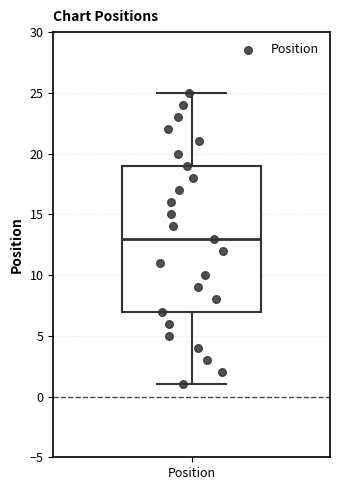

Read this box plot against the y-axis: the position of the median line, the range covered by the box, and the ends of both whiskers. The values are not printed on the chart, so give them approximately, as read against the axis.

median 13, box 7 to 19, whiskers 1 to 25